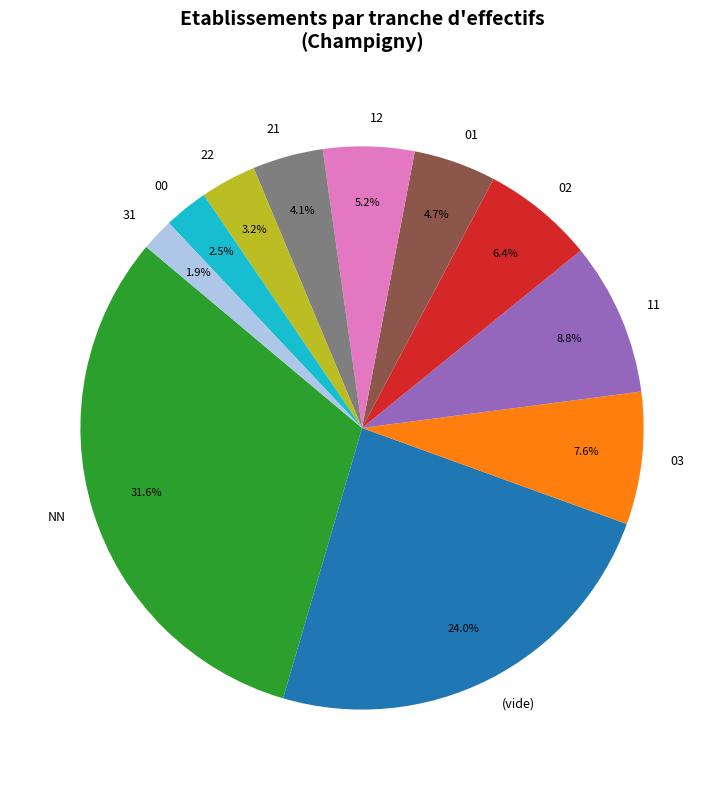

How many segments does this pie chart have?

11